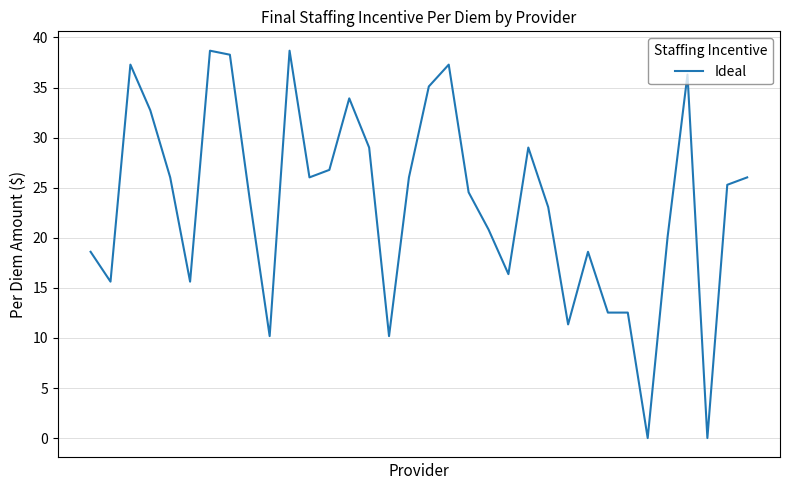

What is the maximum value shown in the chart?

38.7